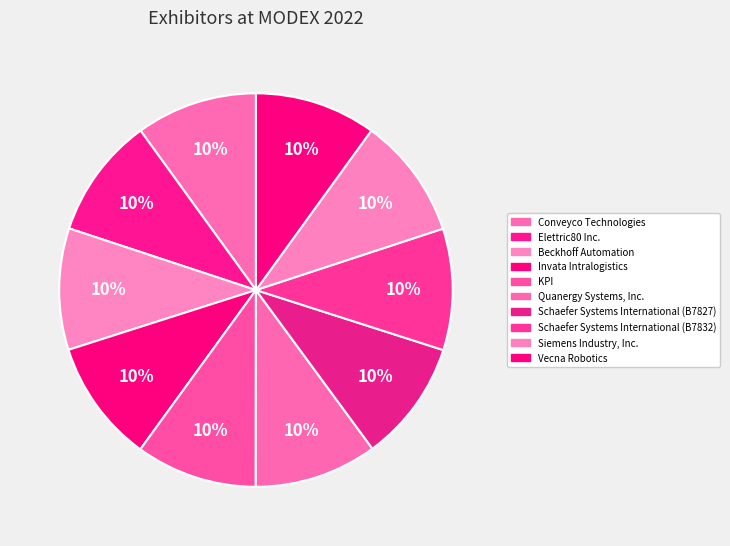

Count the number of slices in the pie.

10